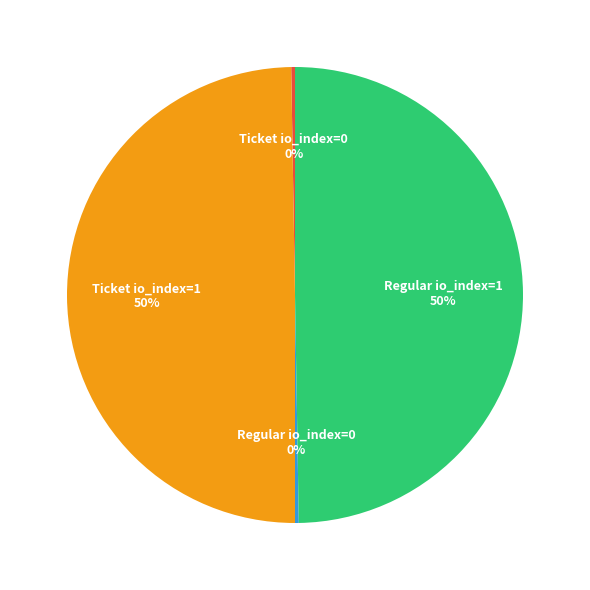

The Regular io_index=1 slice represents 50% of the pie. True or false?

True